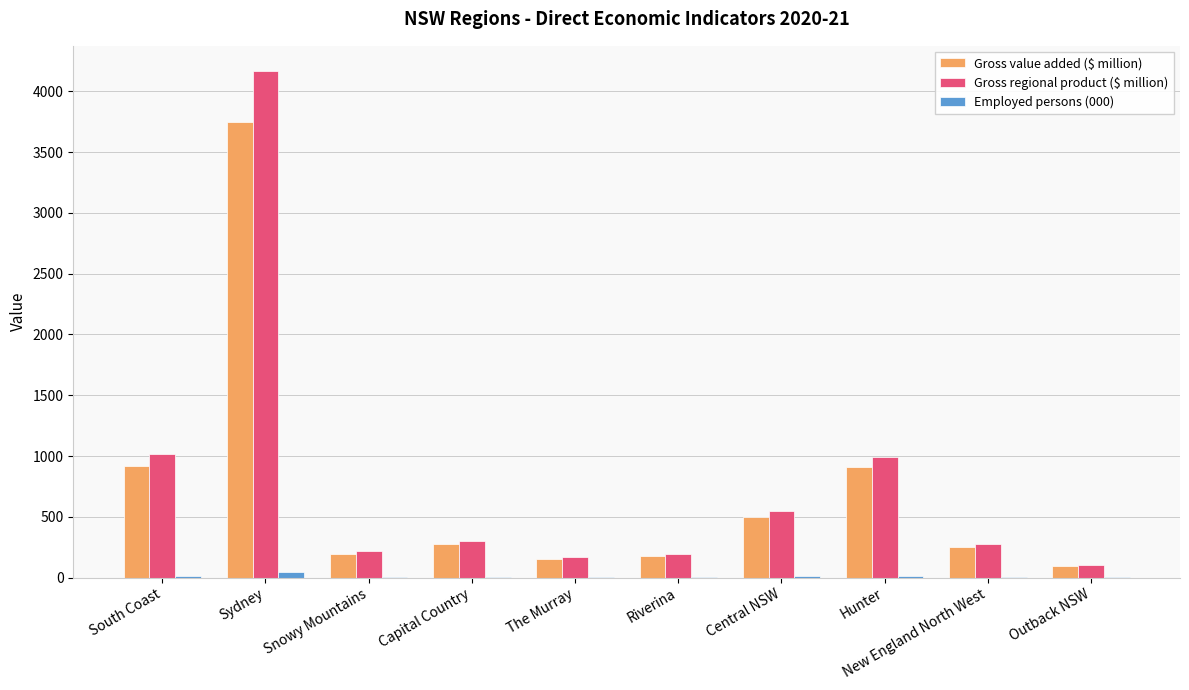

What is the sum of the Gross regional product ($ million) values at Sydney and South Coast?

5185.4